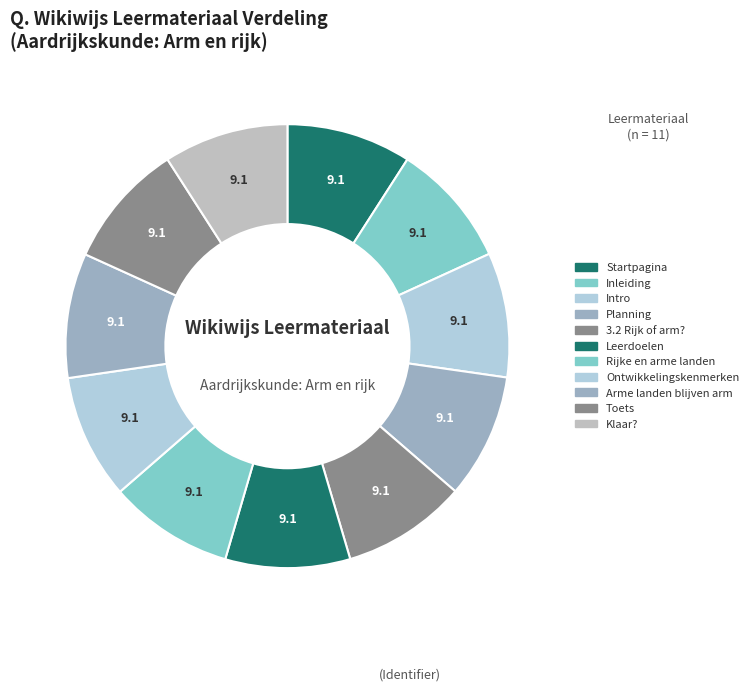

How many slices are in this pie chart?

11